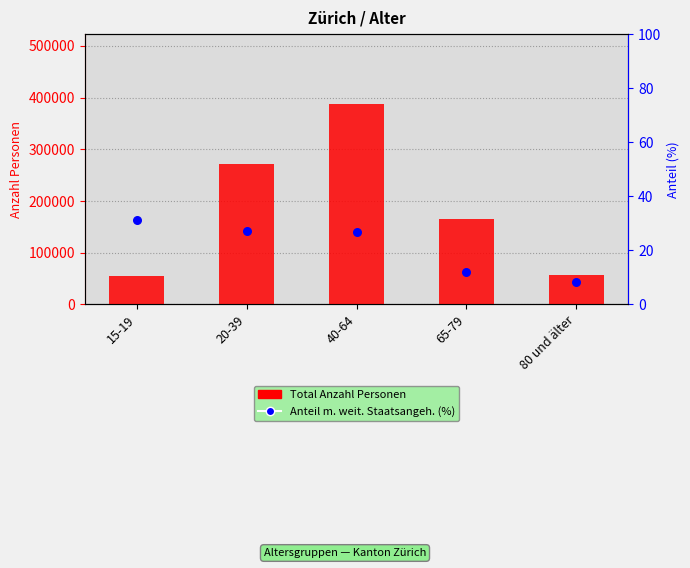

Which series reaches the maximum Y coordinate?

Total (Anzahl Personen)